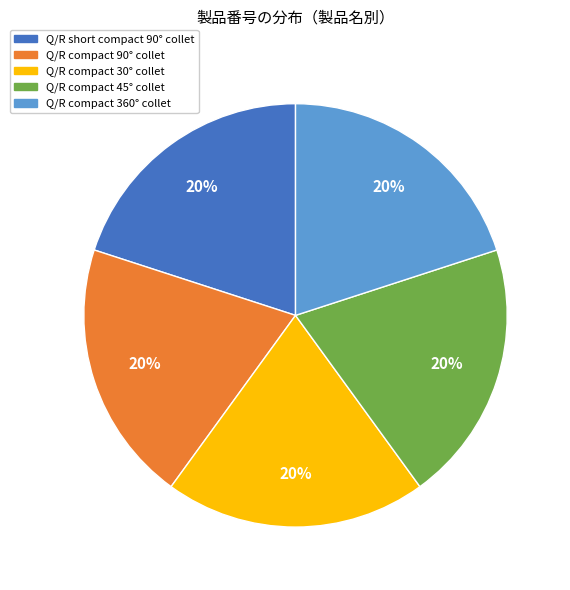

Approximately how many times larger is the value at Q/R compact 45° collet compared to Q/R compact 30° collet?

1.0